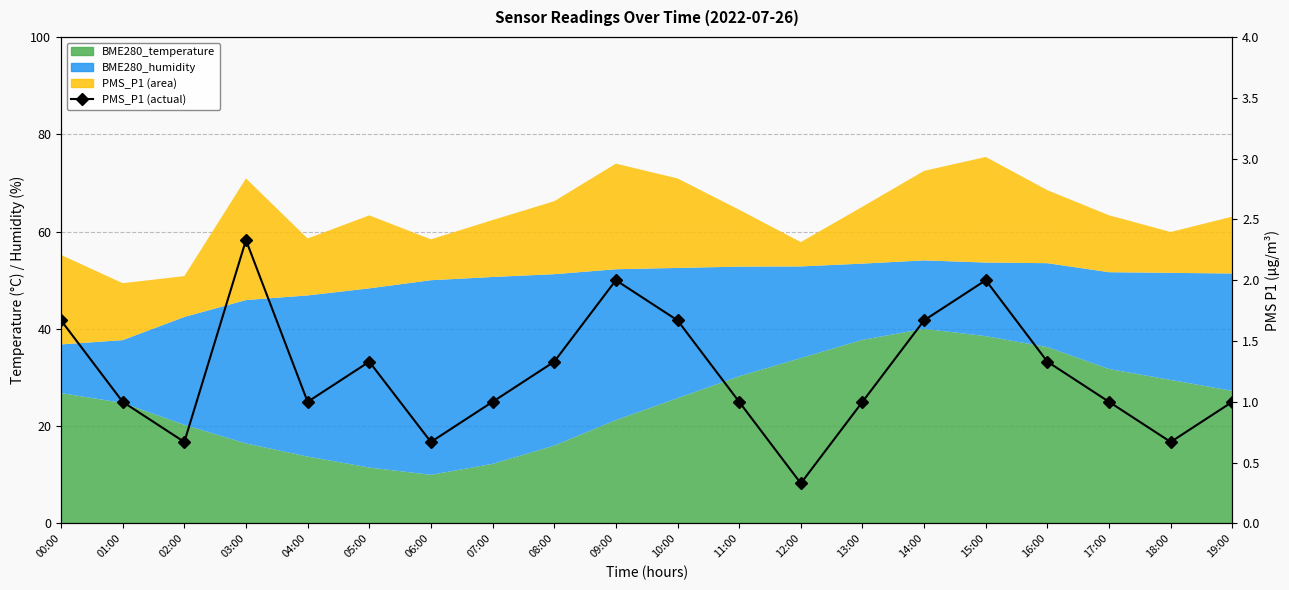

What is the sum of all values?

24.7